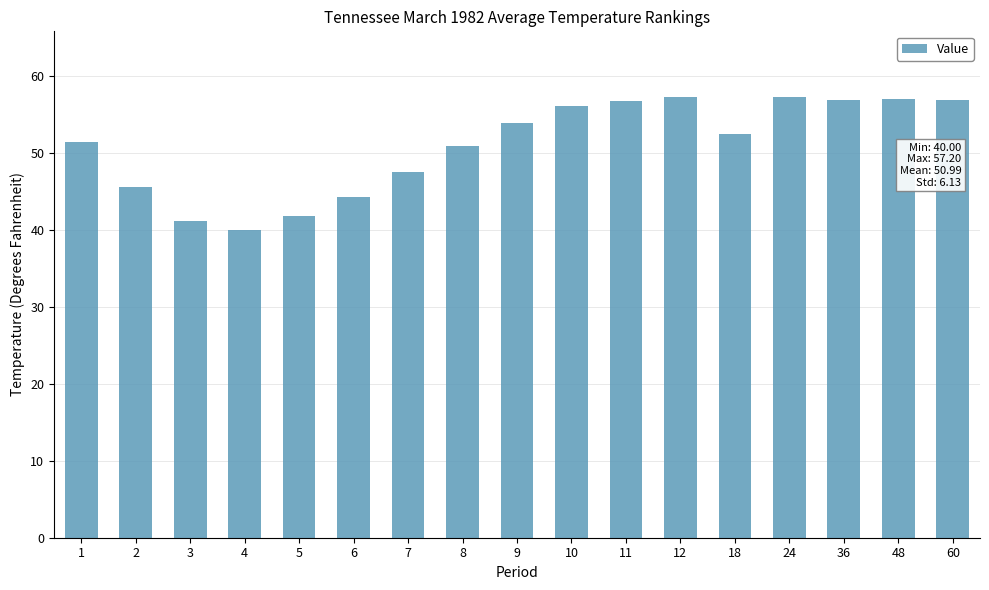

True or false: the data shows 47.5 at 7.

True